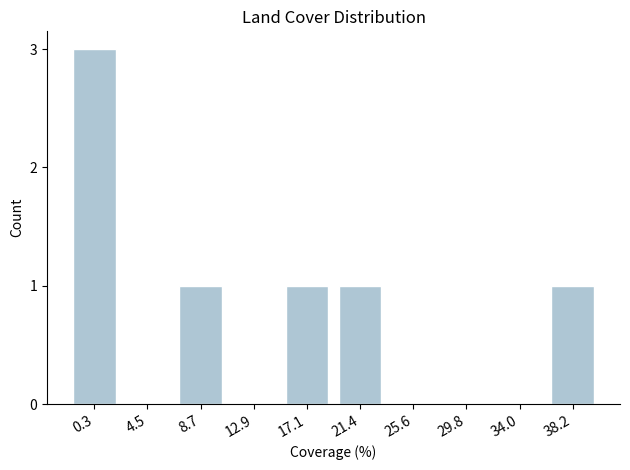

Reading left to right, what are all the values shown in this chart?

0.3=3	4.5=0	8.7=1	12.9=0	17.1=1	21.4=1	25.6=0	29.8=0	34.0=0	38.2=1